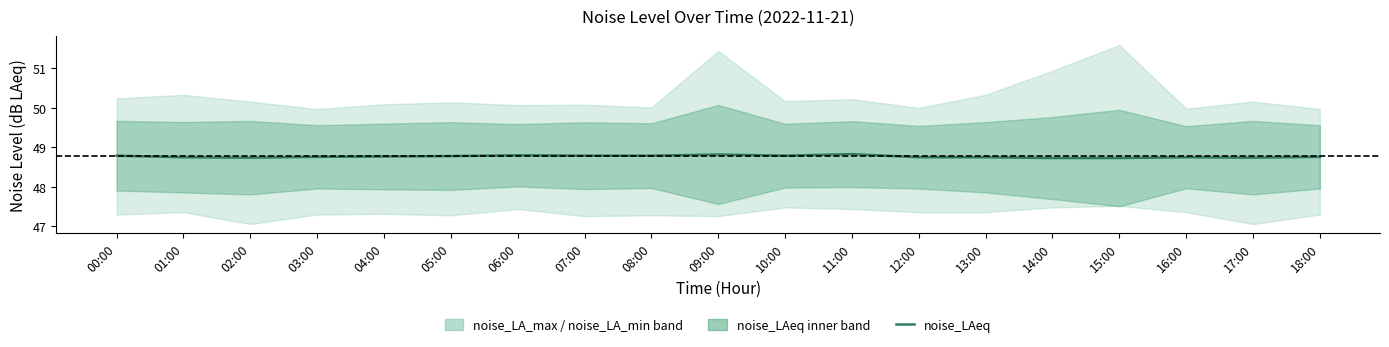

The chart shows a value of 48.7 at 14:00. True or false?

True